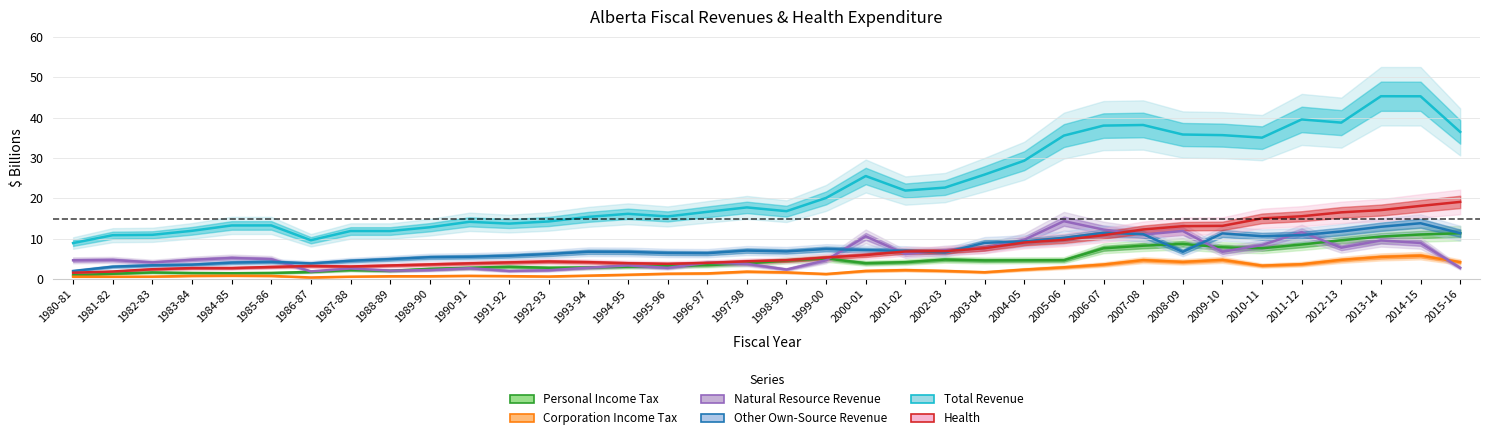

In Natural Resource Revenue, how many points are lower than both neighbors (excluding endpoints)?

10